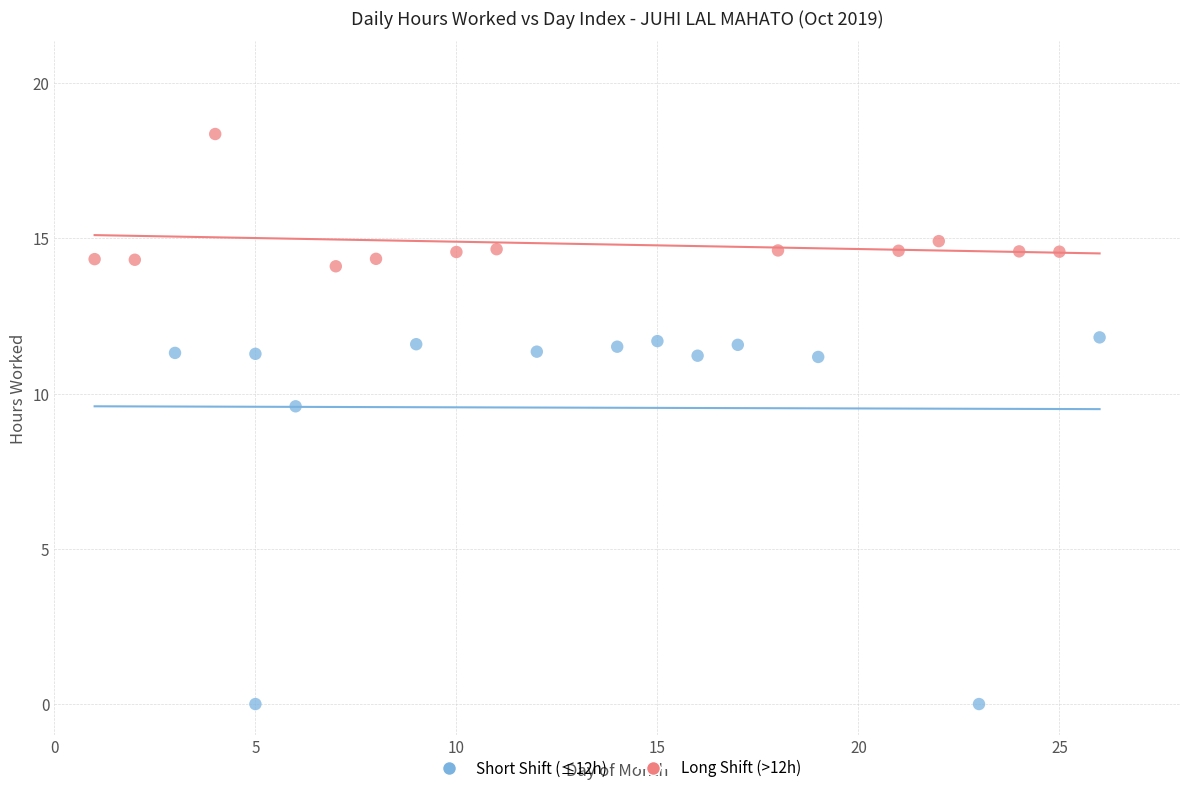

Which series contains the highest Y value?

Long Shift (>12h)